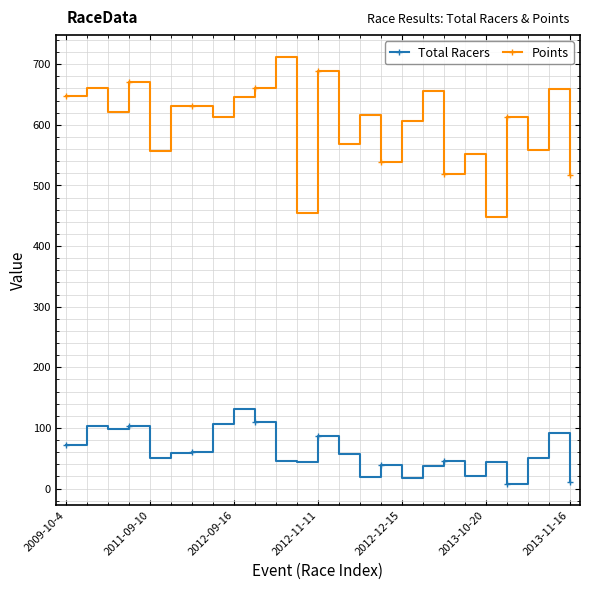

What is the difference between the maximum and second lowest values in the Total Racers series?

122.0